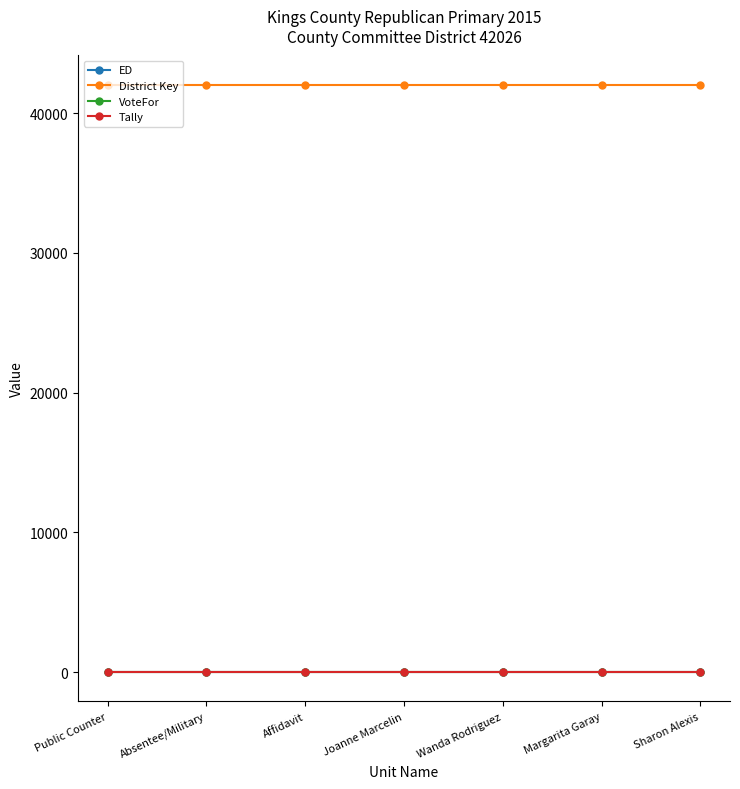

The District Key series shows 42026 at Absentee/Military. True or false?

True